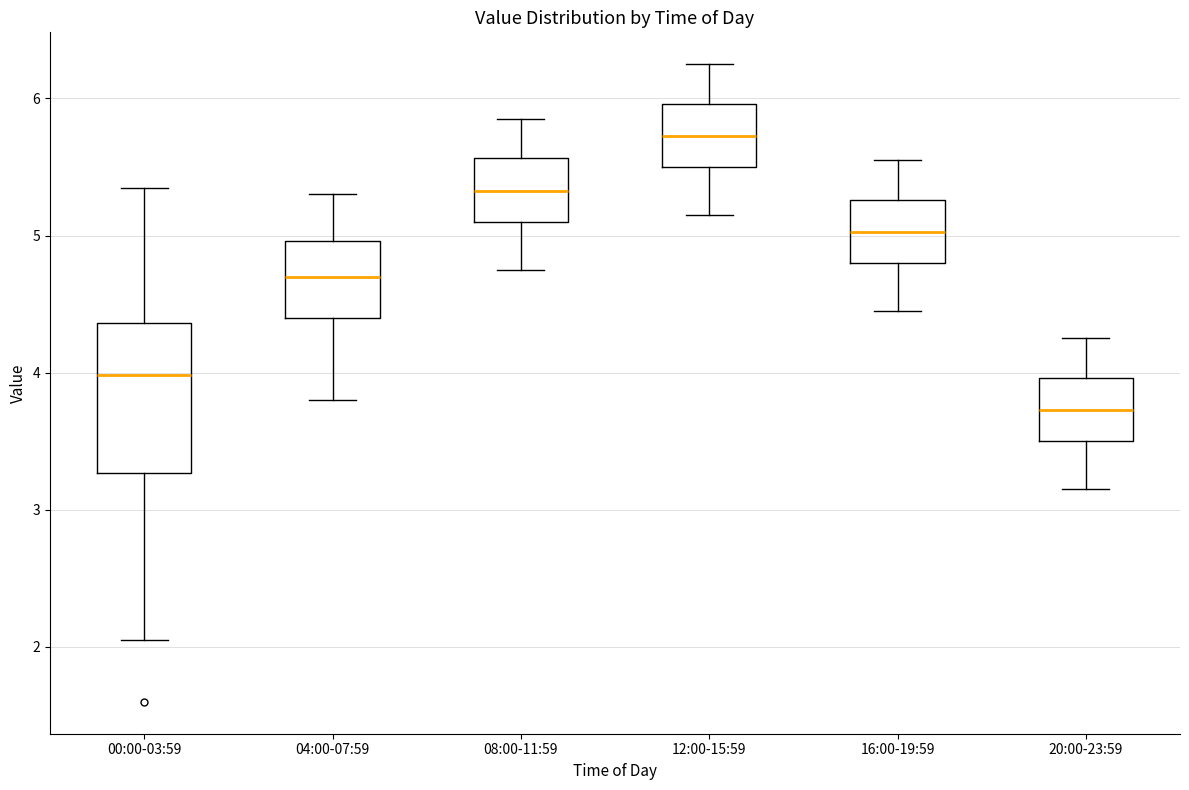

Where does the lower whisker of the box for 12:00-15:59 end on the y-axis? The values are not printed on the chart, so give them approximately, as read against the axis.

5.2